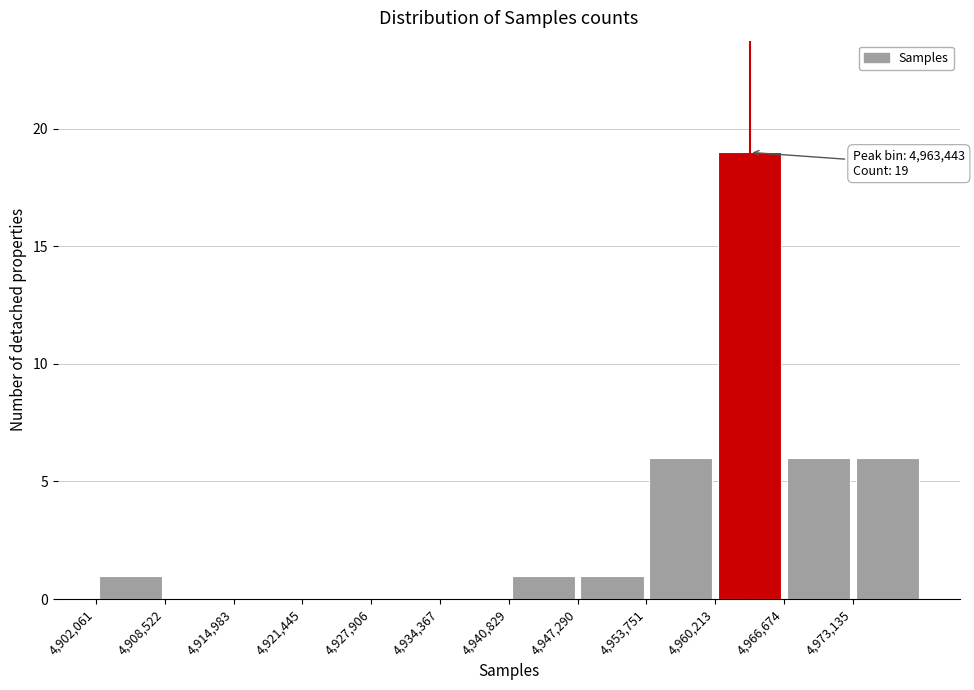

Which range on the x-axis has the tallest bar?

4960000 to 4967000